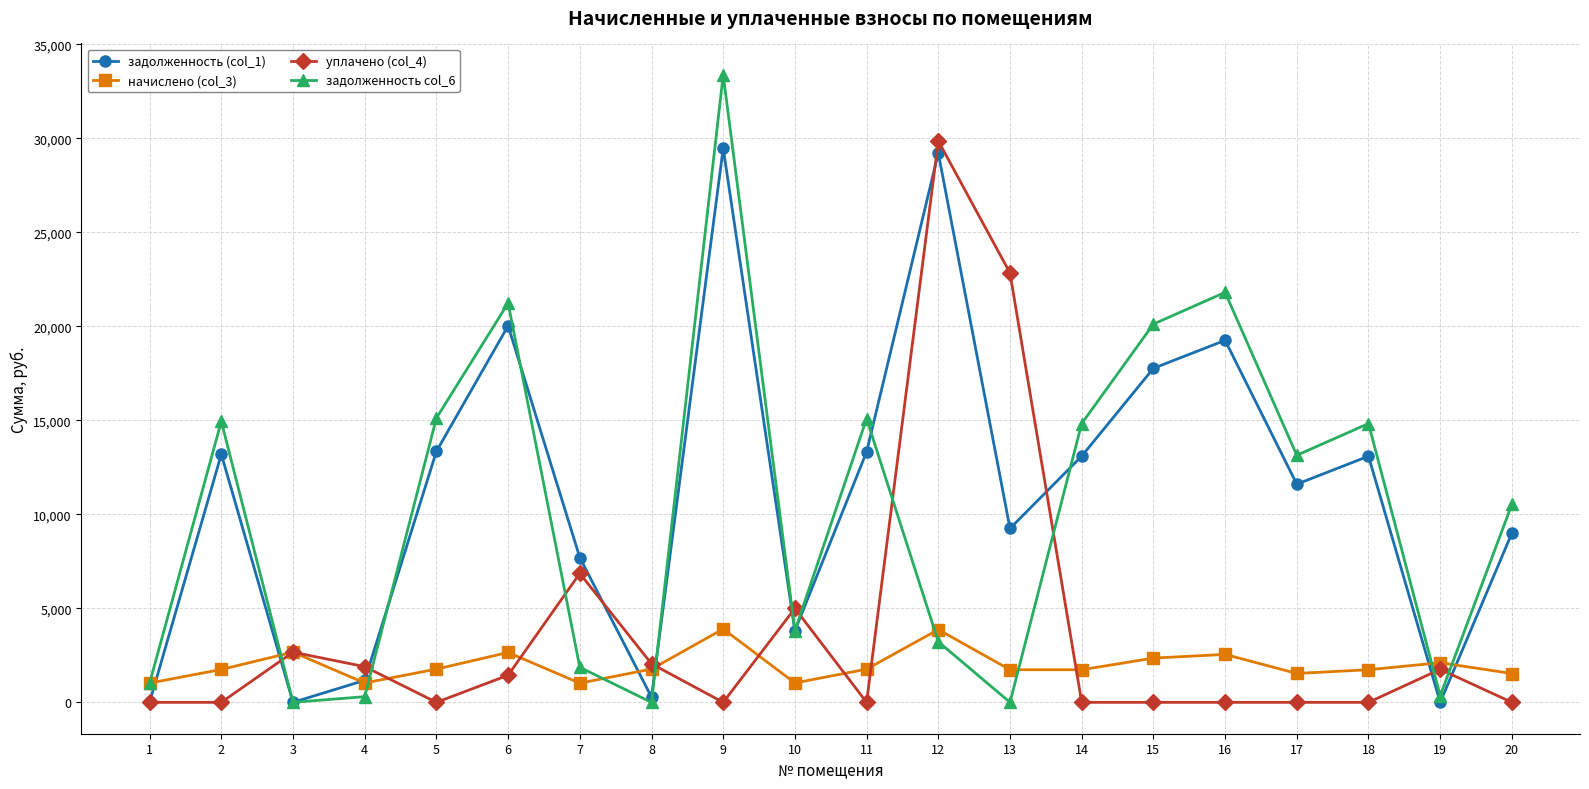

The value of задолженность col_6 at 11 is 15093.5. True or false?

True